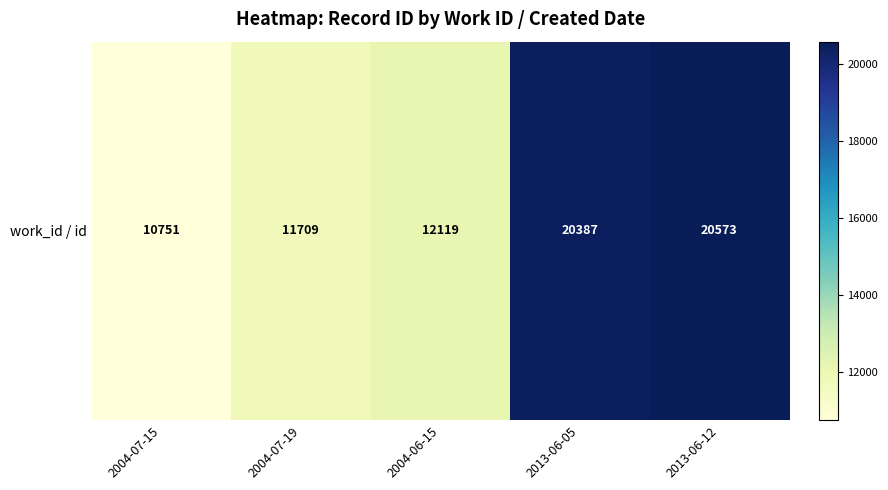

Reading left to right, transcribe all the data shown in this chart.

2004-07-15=10751	2004-07-19=11709	2004-06-15=12119	2013-06-05=20387	2013-06-12=20573